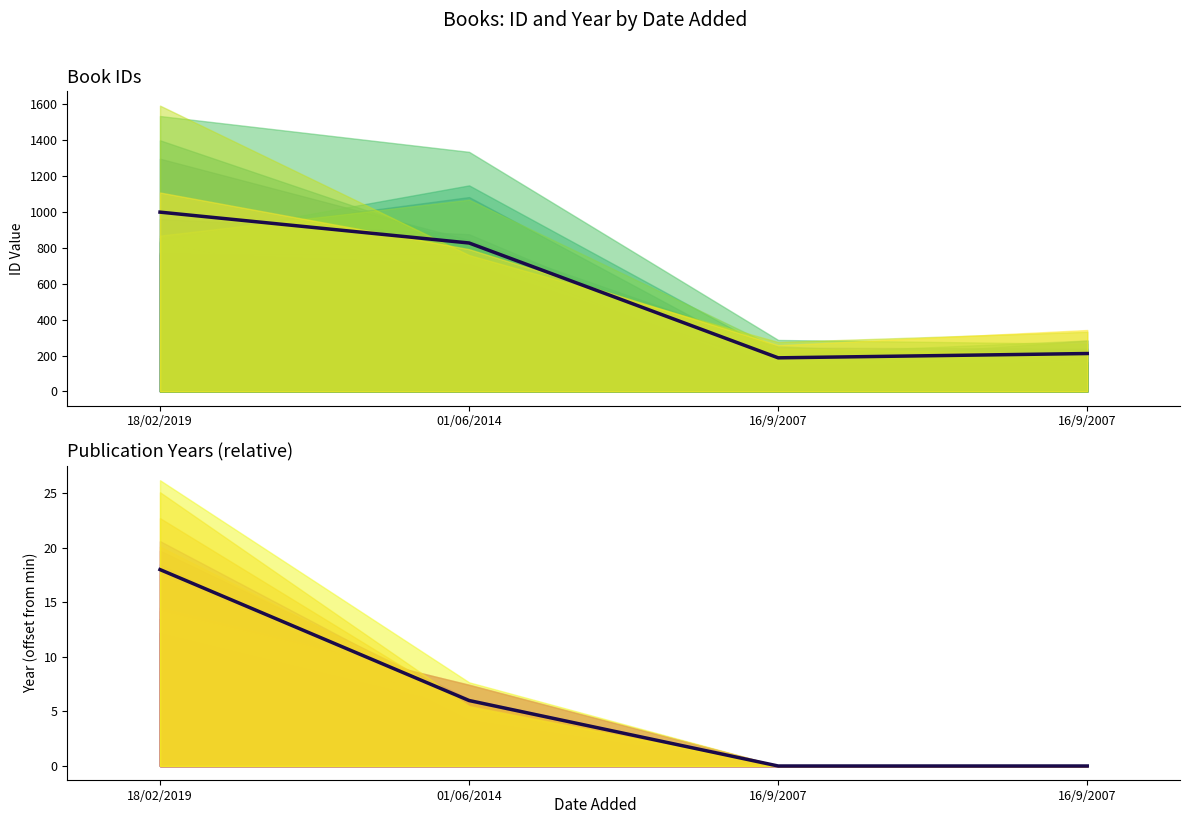

At 18/02/2019, list the series in order from largest to smallest.

id, year (offset)